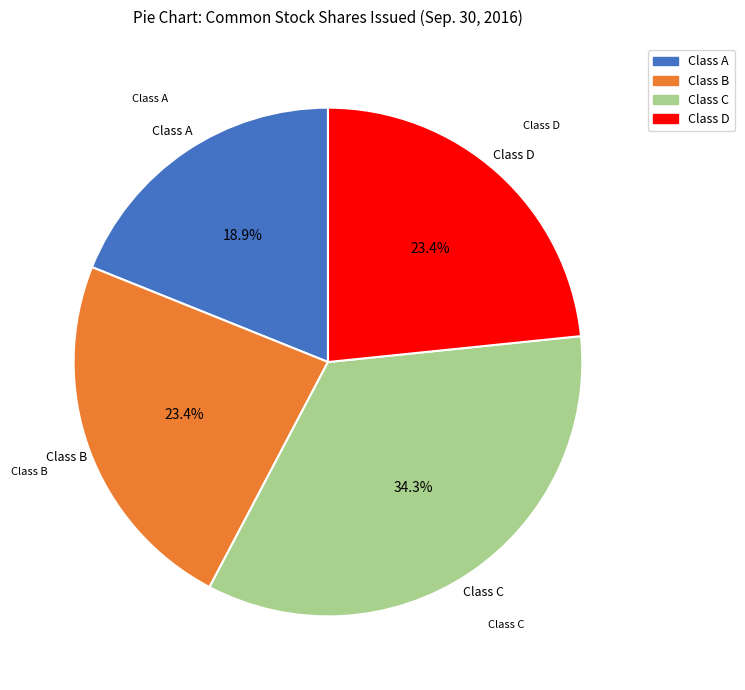

Which slice is the smallest?

Class A